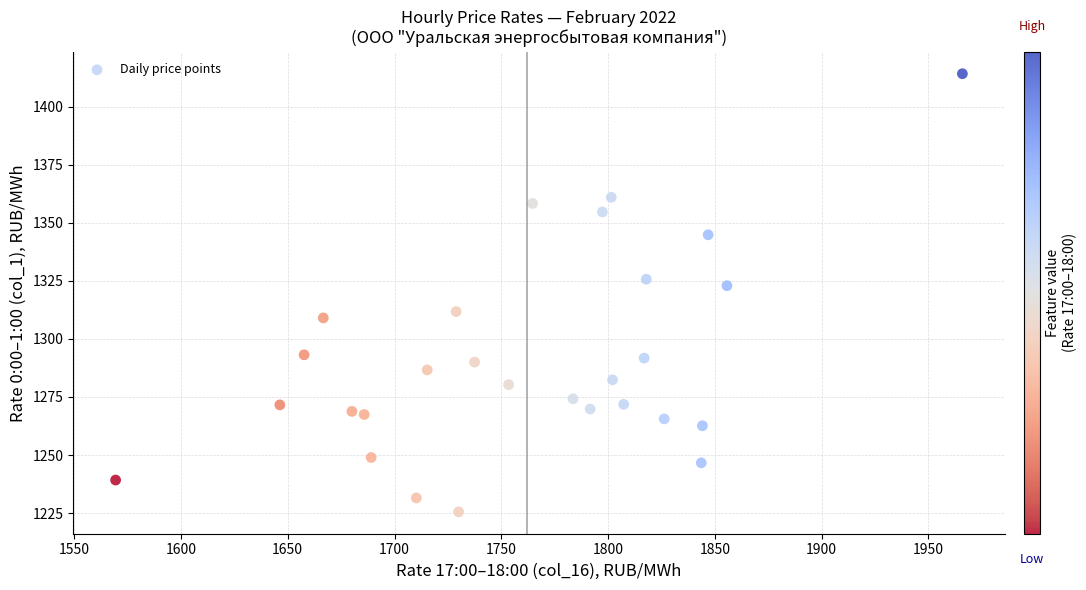

What is the range of X values (max minus min)?

396.5